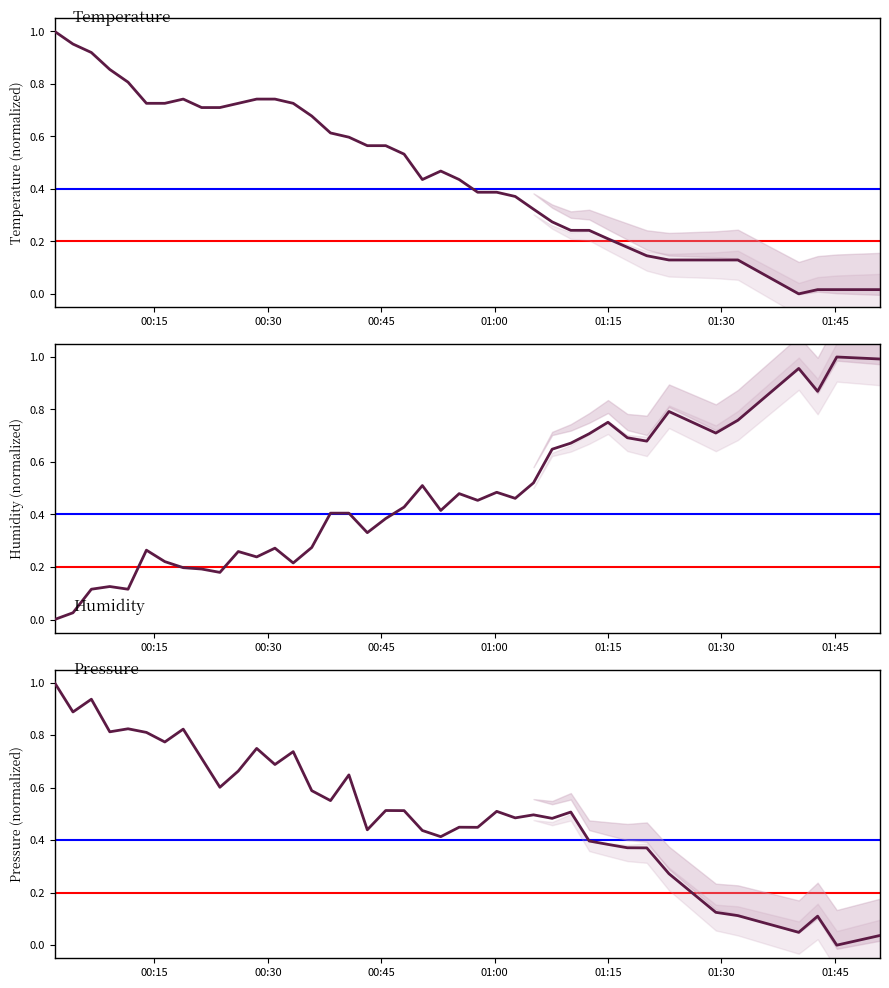

True or false: Pressure has more than 0 interior local peaks.

True